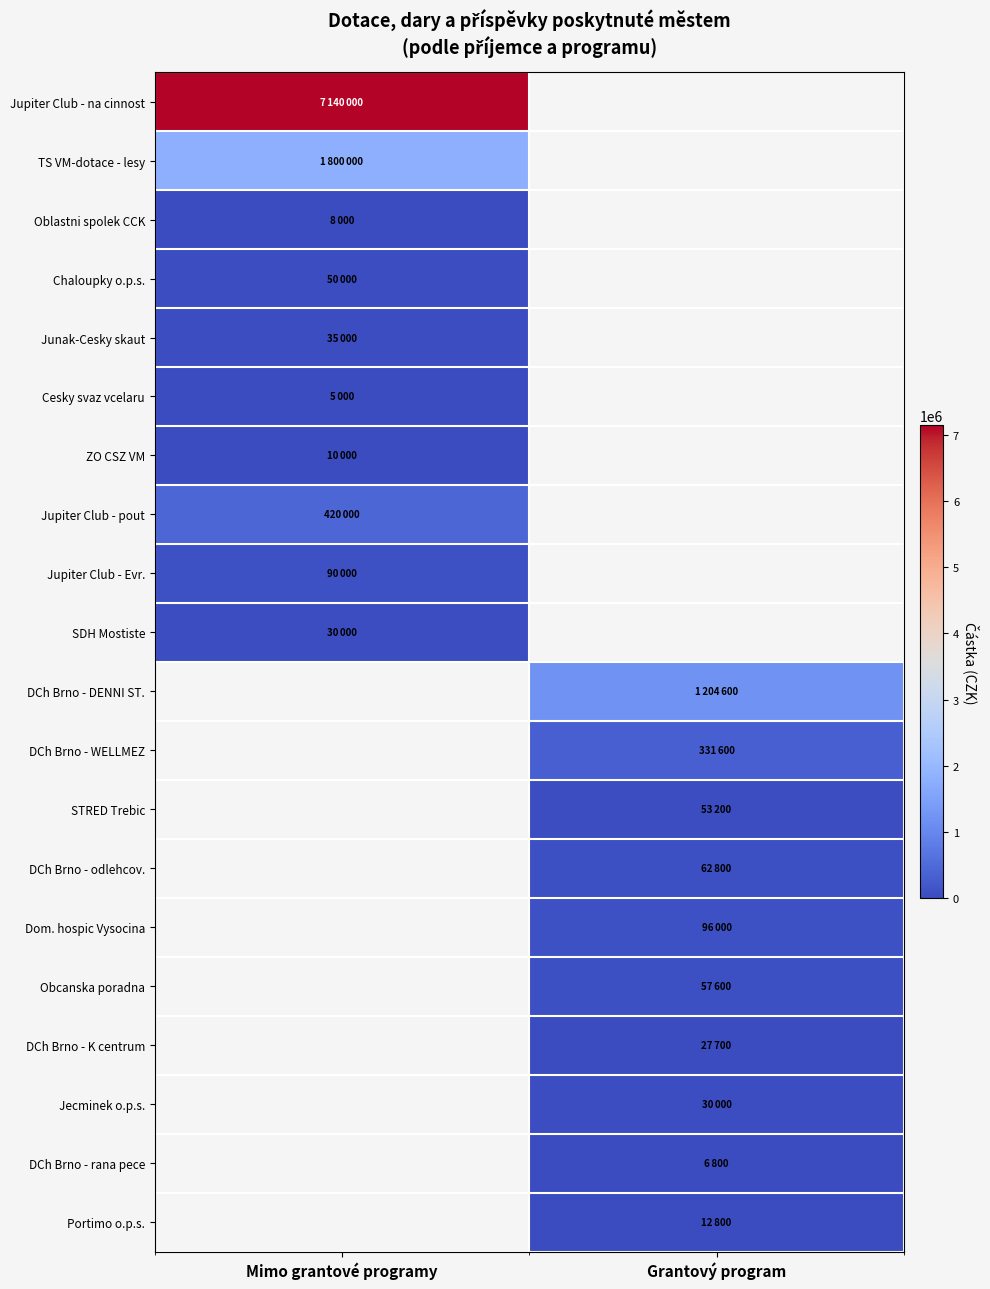

Count the number of categories in the chart.

2